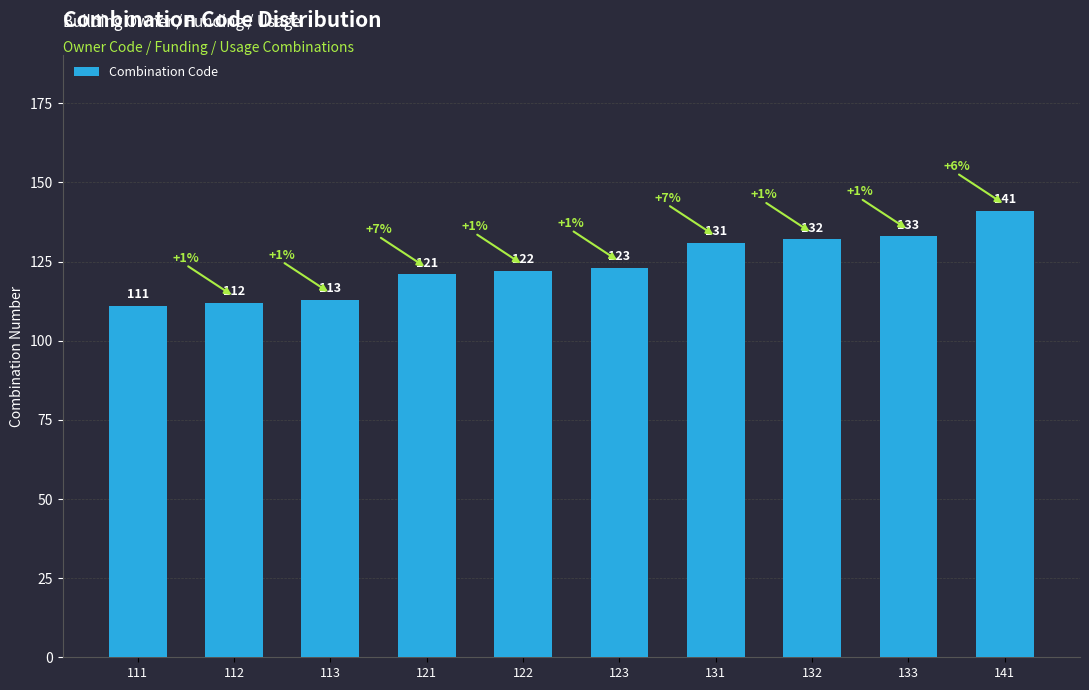

What is the average value?

124